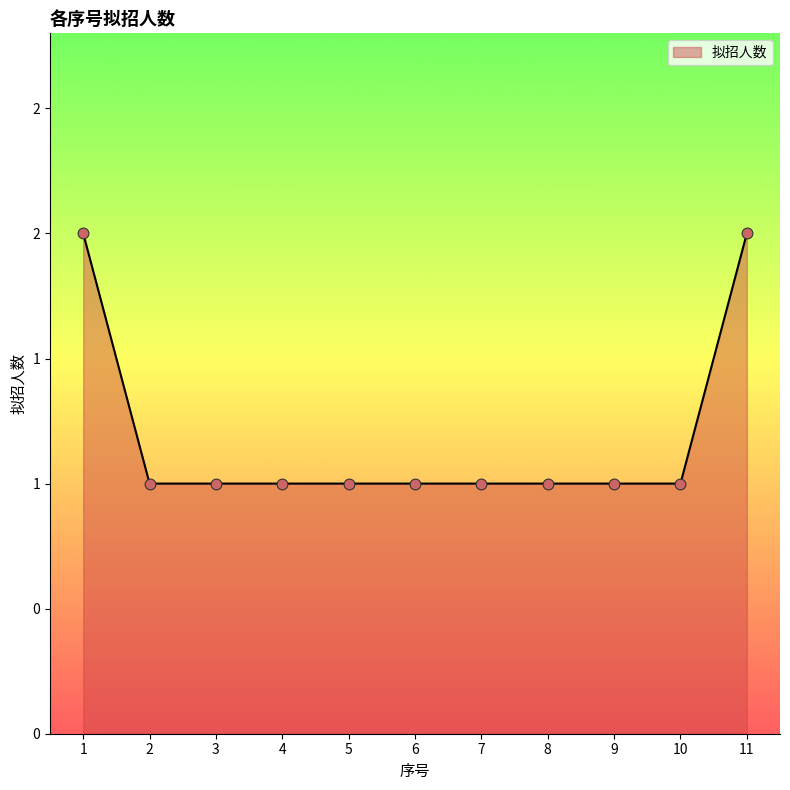

What is the change in value from 1 to 6?

-1